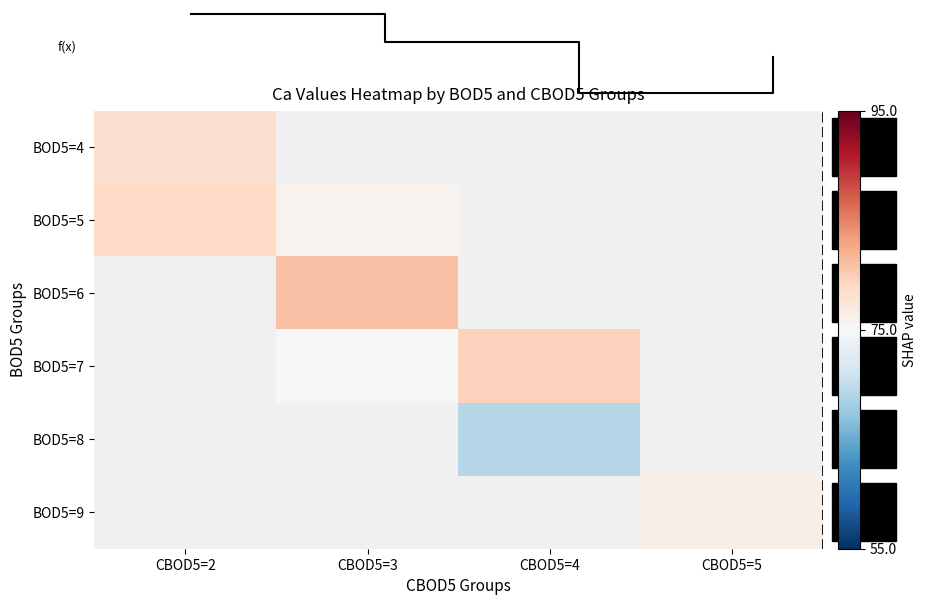

Where is BOD5=5 nearest to the value 77?

CBOD5=3